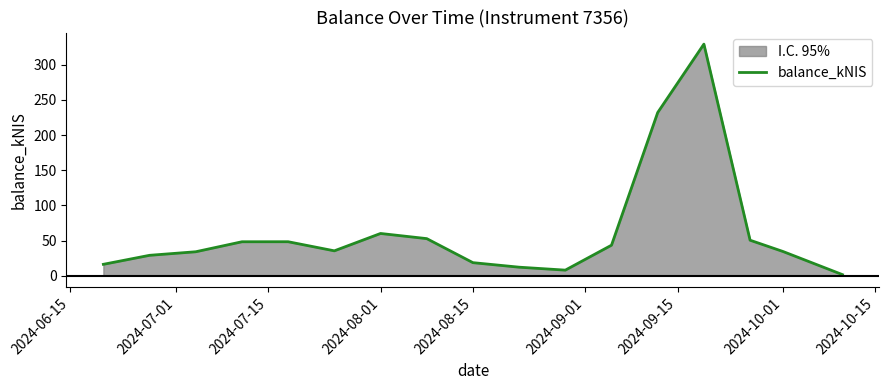

What is the maximum value shown in the chart?

329.4